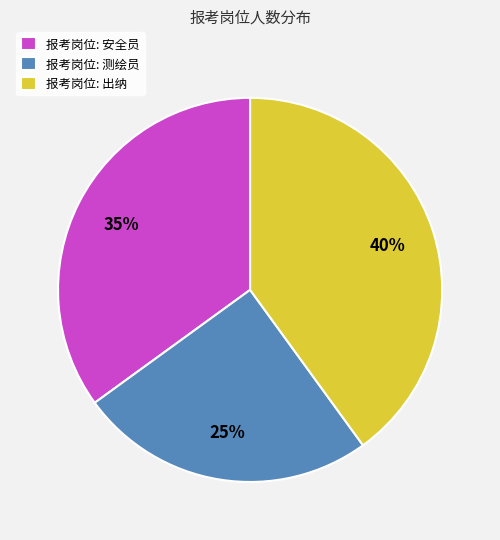

Is the sum of 报考岗位: 出纳 and 报考岗位: 安全员 greater than half?

Yes